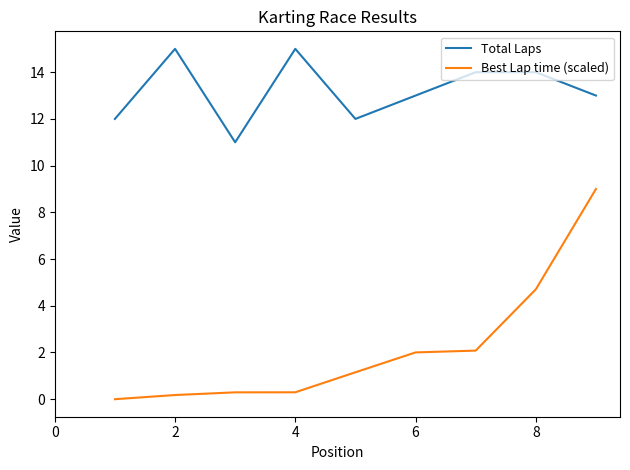

Which series has the largest total across all categories?

Total Laps